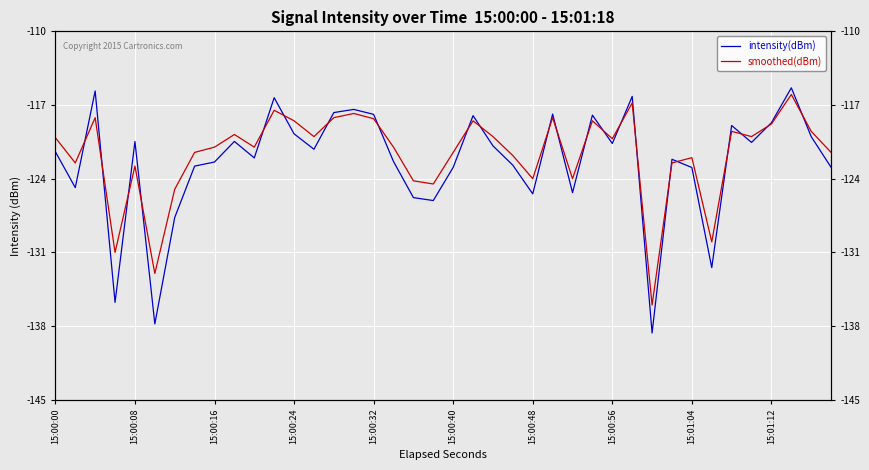

How many lines are shown in the chart?

2